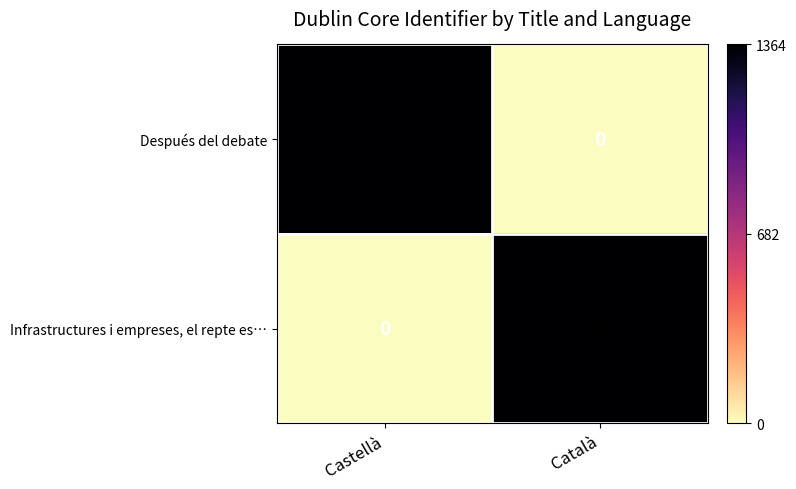

What is the spread (max minus min) of values at Català?

1364